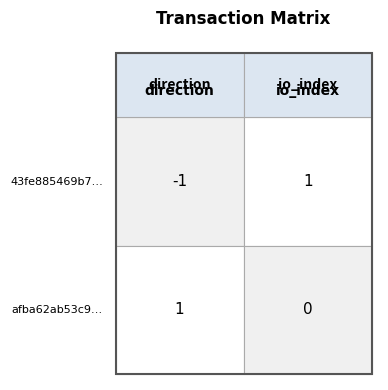

The 43fe885469b7bf4c184bfab1261e455856f7c70 series shows -1 at 0. True or false?

True